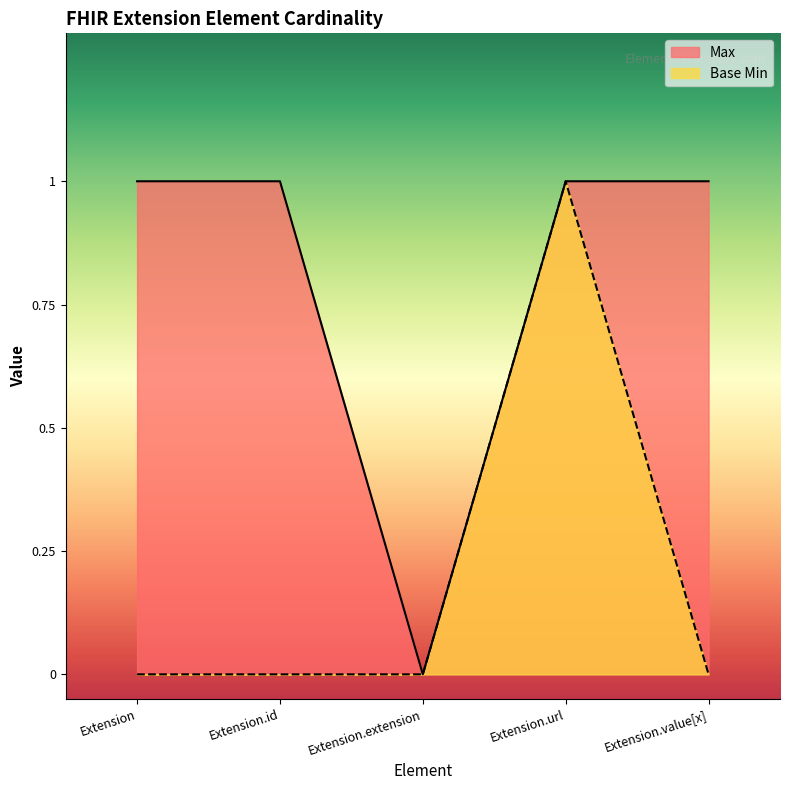

Is it true that Max equals 1 at Extension.value[x]?

True